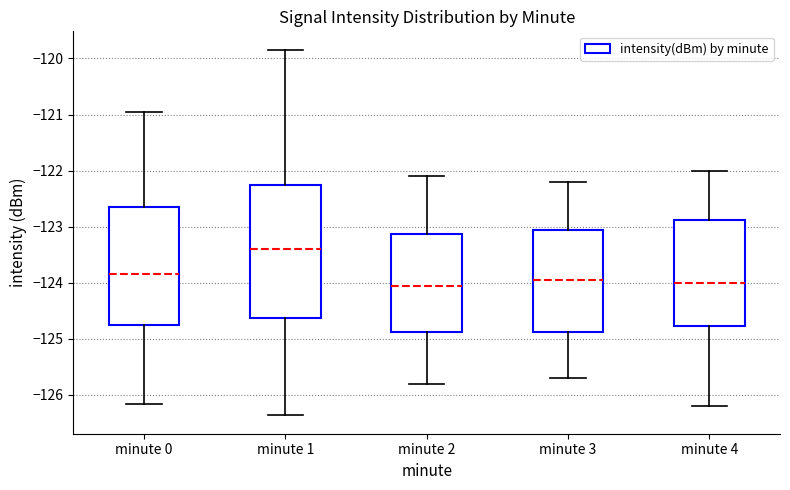

Reading left to right, read every box against the y-axis: the position of its median line, the range the box covers, and the ends of its whiskers. The values are not printed on the chart, so give them approximately, as read against the axis.

minute 0: median -123.8, box -124.8 to -122.7, whiskers -126.2 to -121.0
minute 1: median -123.4, box -124.6 to -122.3, whiskers -126.4 to -119.8
minute 2: median -124.0, box -124.9 to -123.1, whiskers -125.8 to -122.1
minute 3: median -123.9, box -124.9 to -123.0, whiskers -125.7 to -122.2
minute 4: median -124.0, box -124.8 to -122.9, whiskers -126.2 to -122.0